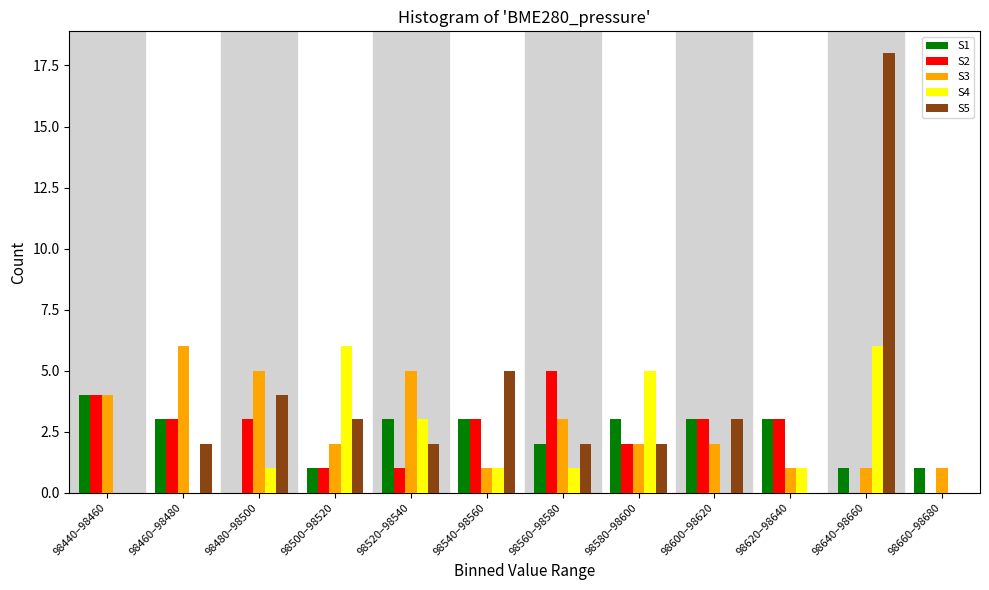

The S2 series shows 5 at 98460–98480. True or false?

False